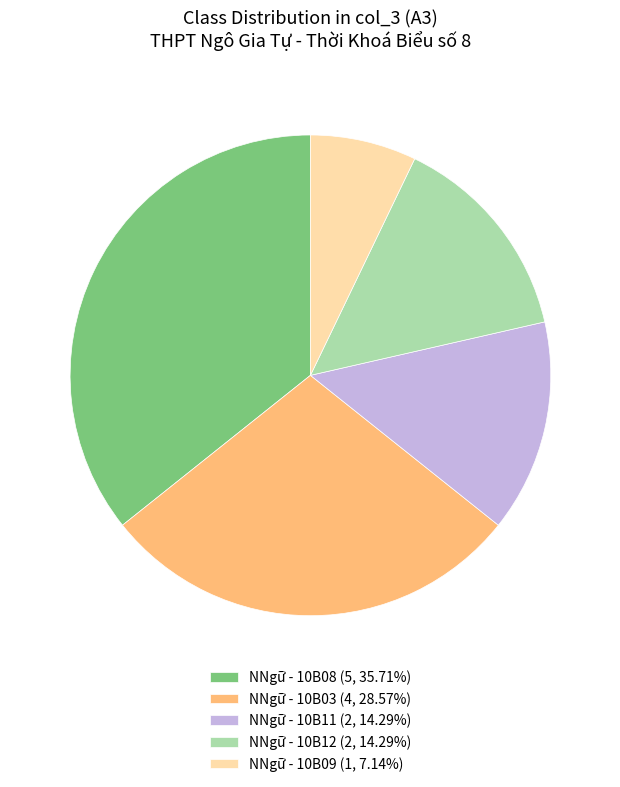

Combined, do NNgữ - 10B03 (4, 28.57%) and NNgữ - 10B09 (1, 7.14%) account for over 50%?

No